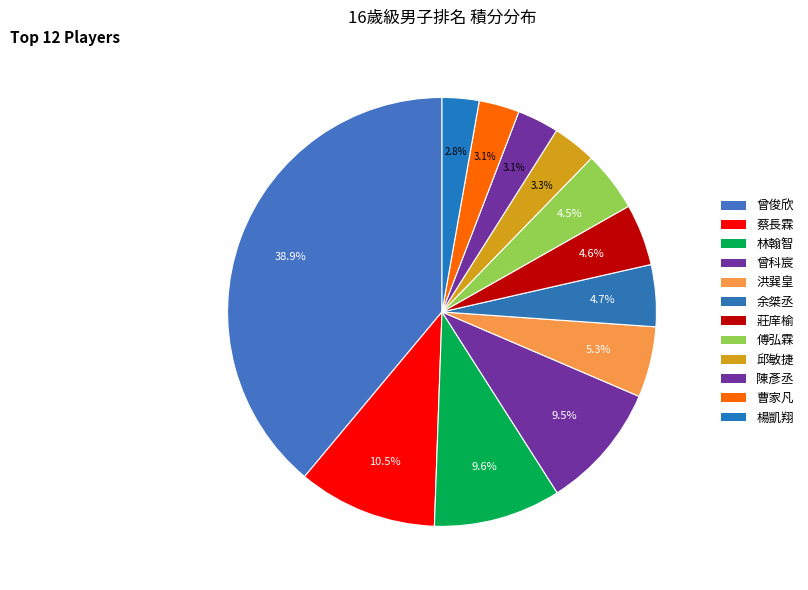

Which slice is the smallest?

楊凱翔